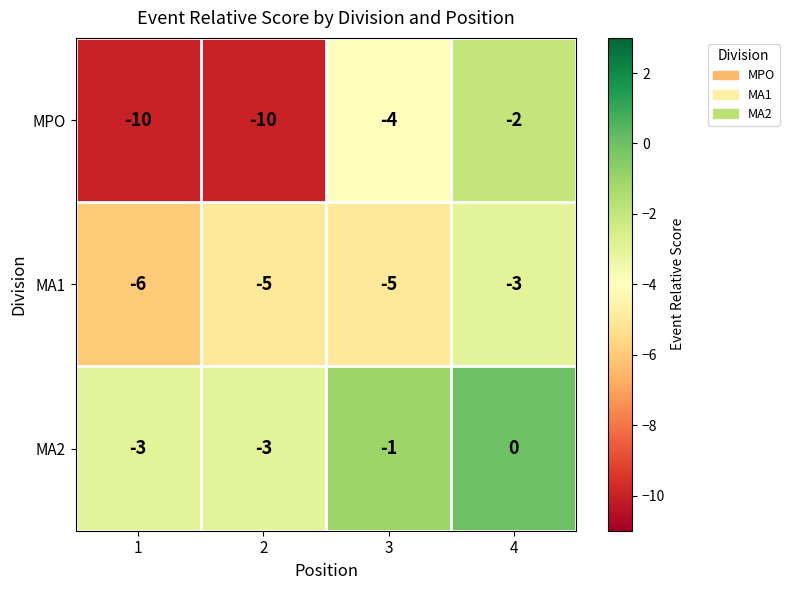

Reading left to right, what are all the values shown in this chart?

MPO: 1=-10	2=-10	3=-4	4=-2
MA1: 1=-6	2=-5	3=-5	4=-3
MA2: 1=-3	2=-3	3=-1	4=0